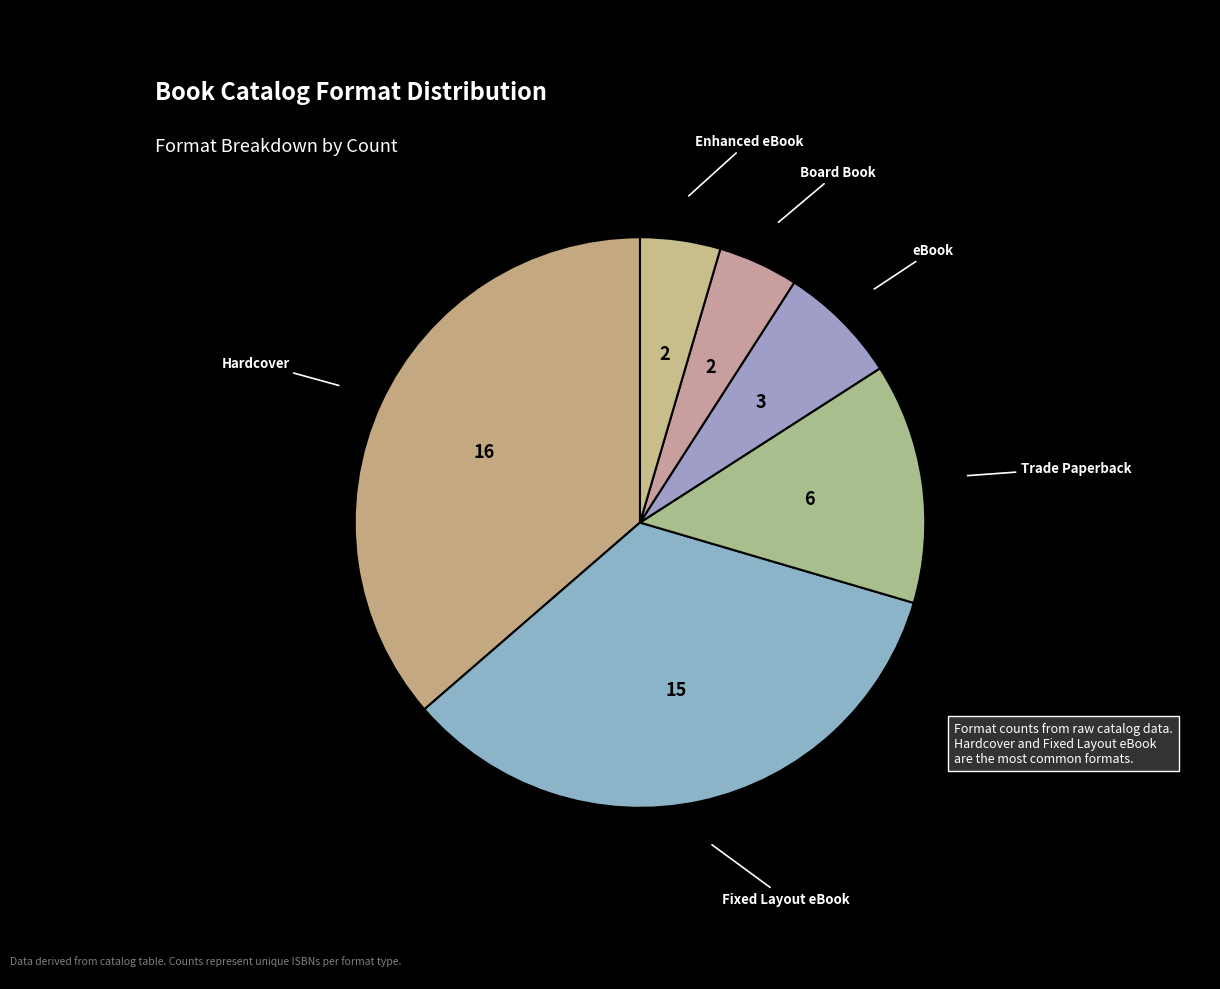

Is there any slice that represents more than half of the pie?

No